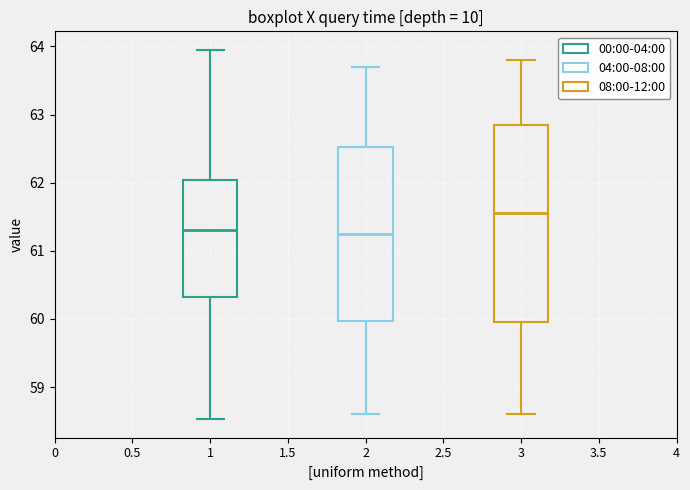

Which box is the tallest, from its lower edge to its upper edge?

3